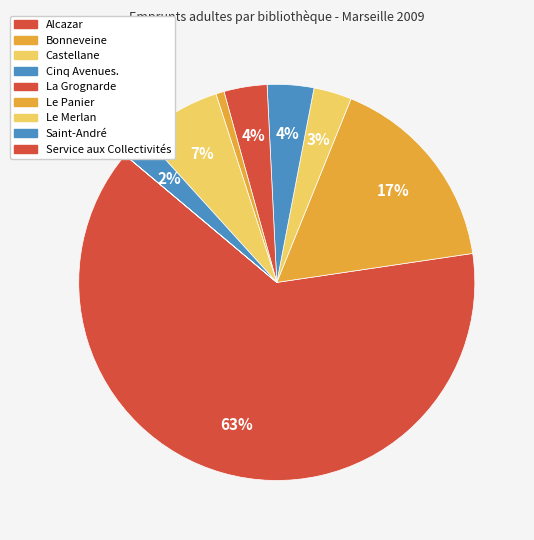

Which has a higher value, Castellane or Le Merlan?

Le Merlan